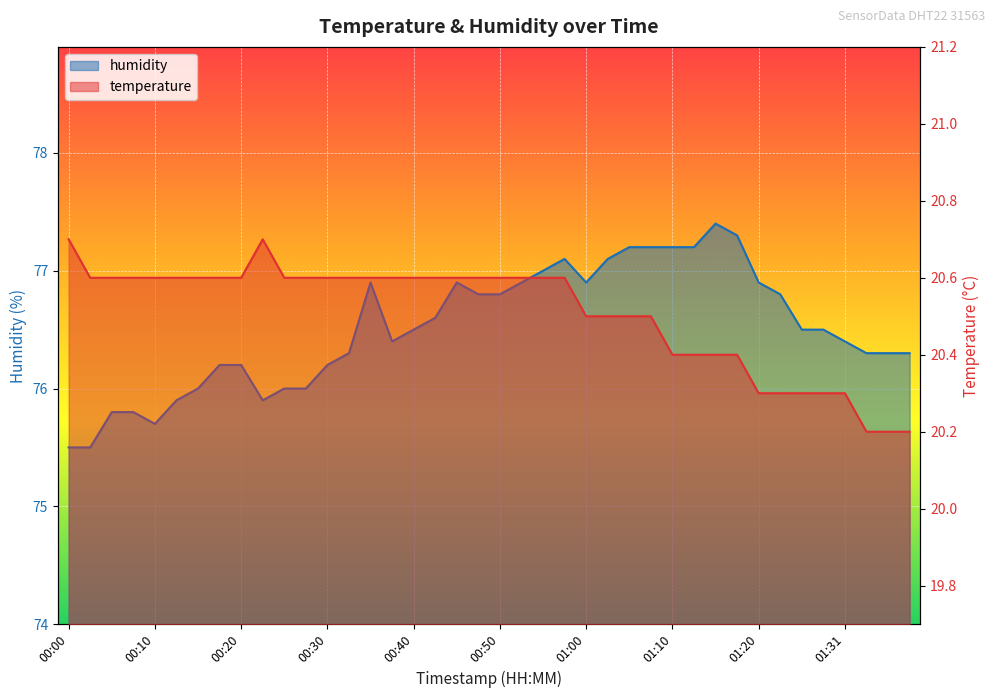

In humidity, how many points are lower than both neighbors (excluding endpoints)?

4